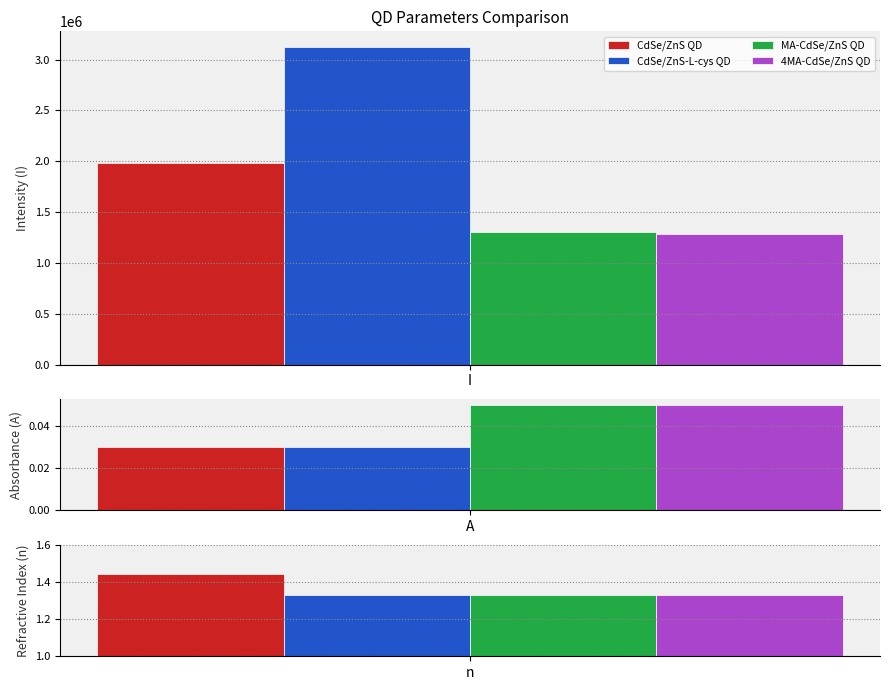

True or false: CdSe/ZnS QD has a value of 824428.1 at I.

False